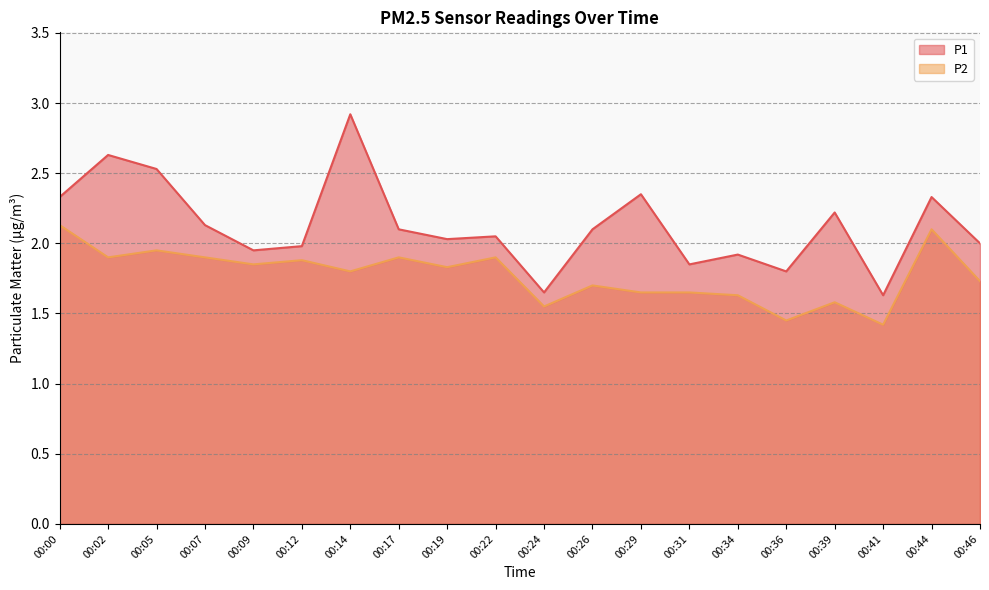

The P1 series shows 1.3 at 00:26. True or false?

False